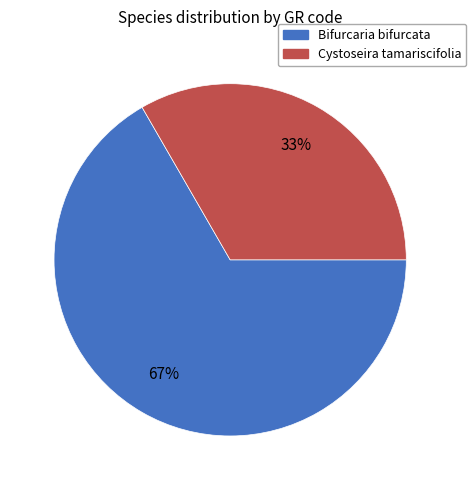

How many segments does this pie chart have?

2